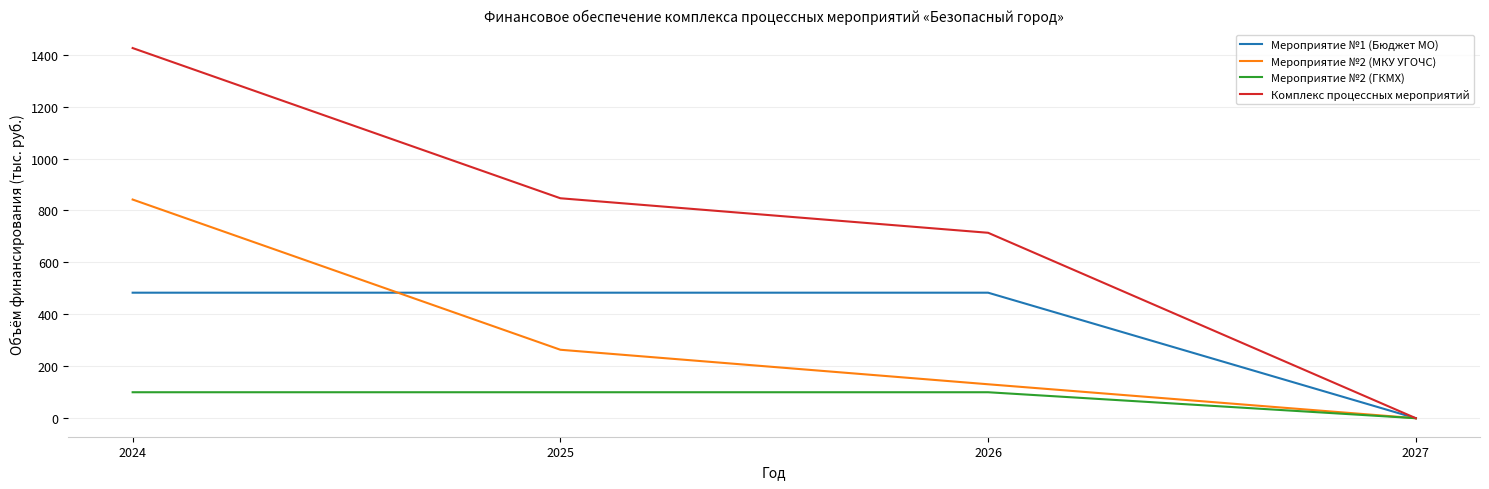

What is the sum of all Комплекс процессных мероприятий values?

2986.2